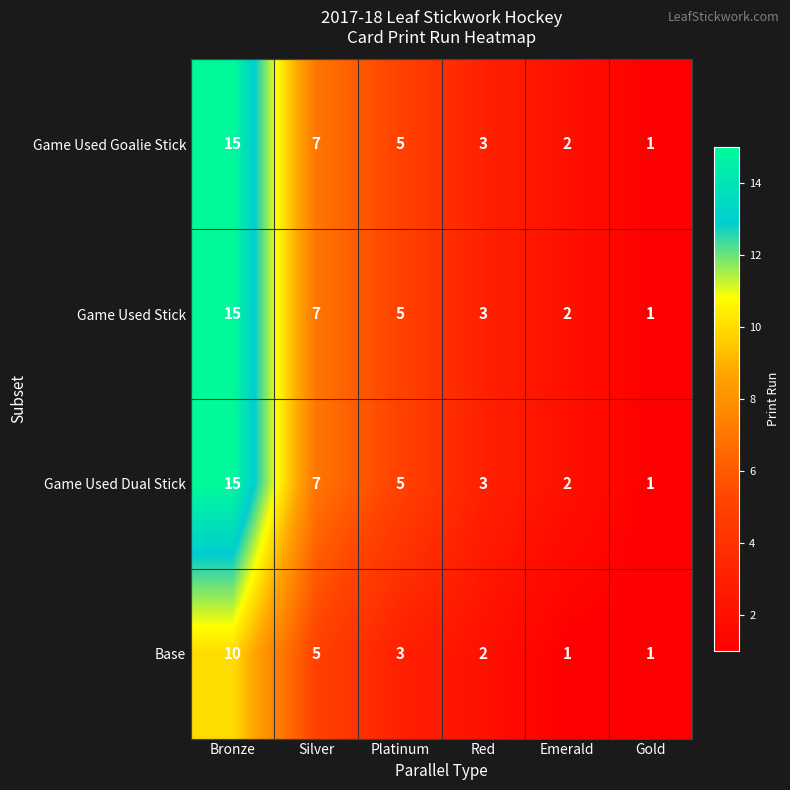

Which category has the highest value across all series?

Bronze